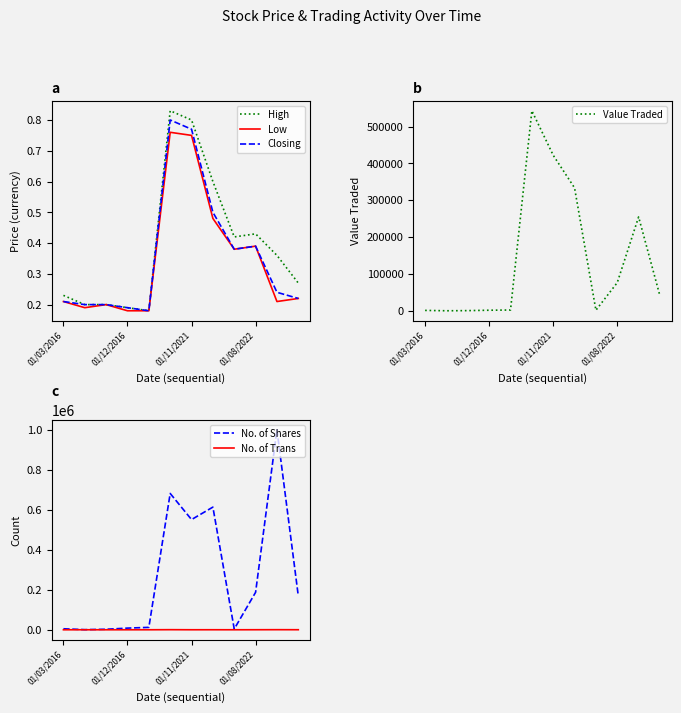

True or false: Value Traded and High intersect in this chart.

False